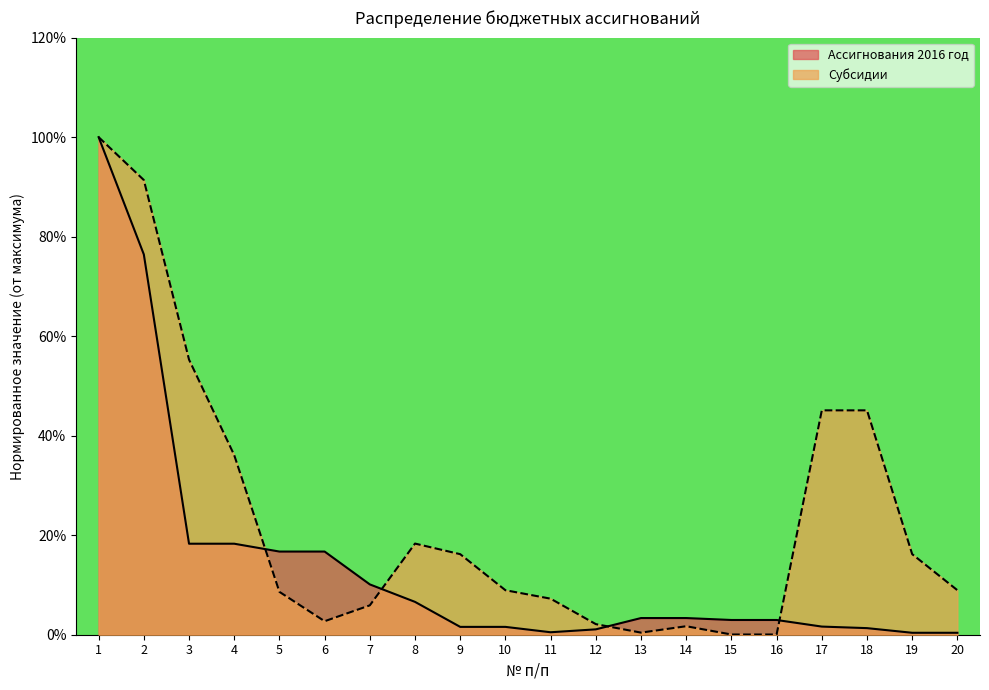

At which category does the chart reach its peak across all series?

1